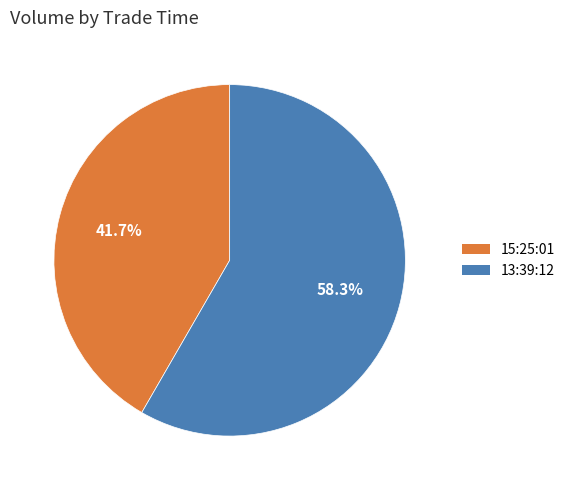

What is the smallest slice in the pie chart?

15:25:01